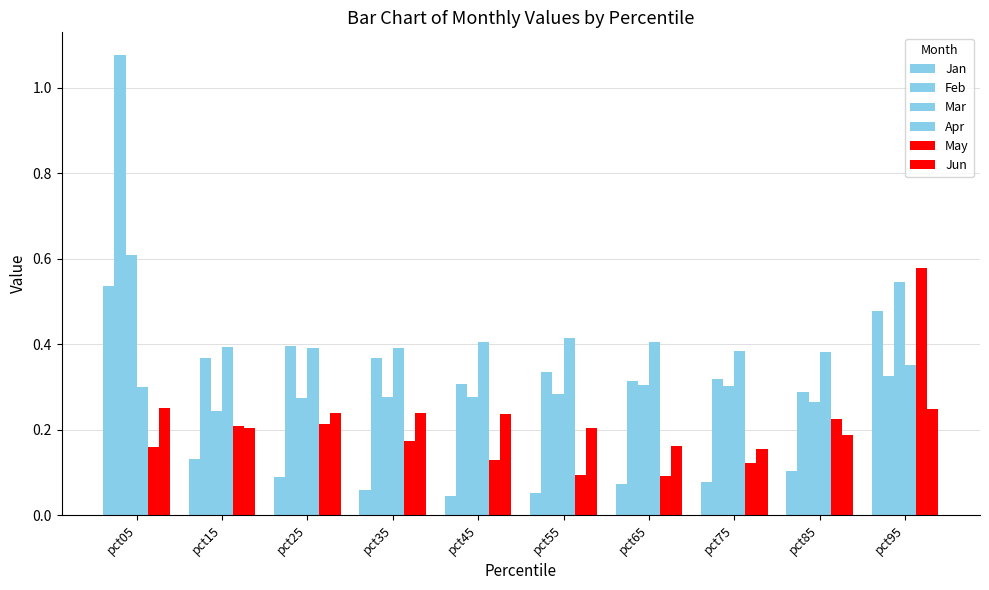

How many bars are there in each group?

6